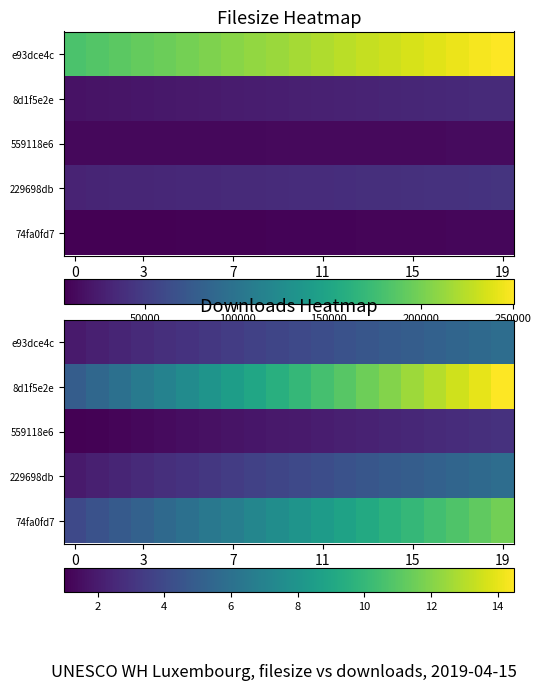

What is the maximum value for 8d1f5e2e?

14.5